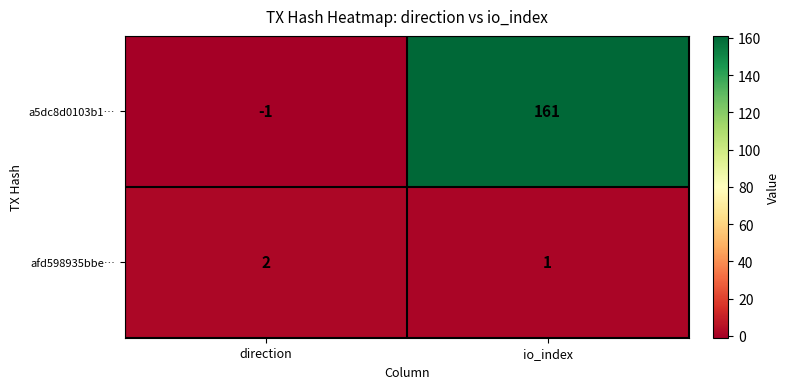

Reading left to right, what are all the values shown in this chart?

a5dc8d0103b1…: direction=-1	io_index=161
afd598935bbe…: direction=2	io_index=1